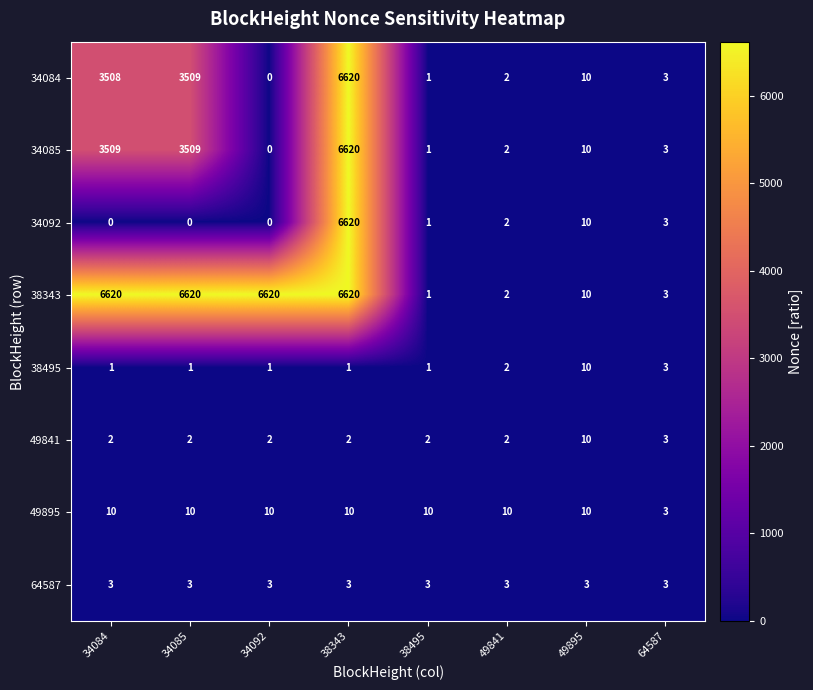

What is the difference between the maximum and minimum values in the 34092 series?

6620